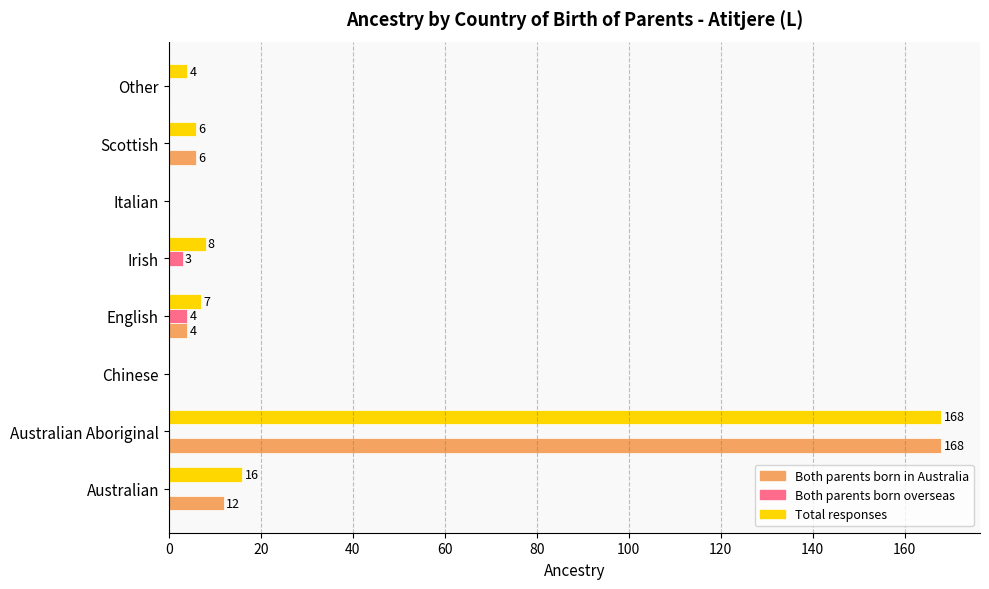

Which series has the largest total across all categories?

Total responses